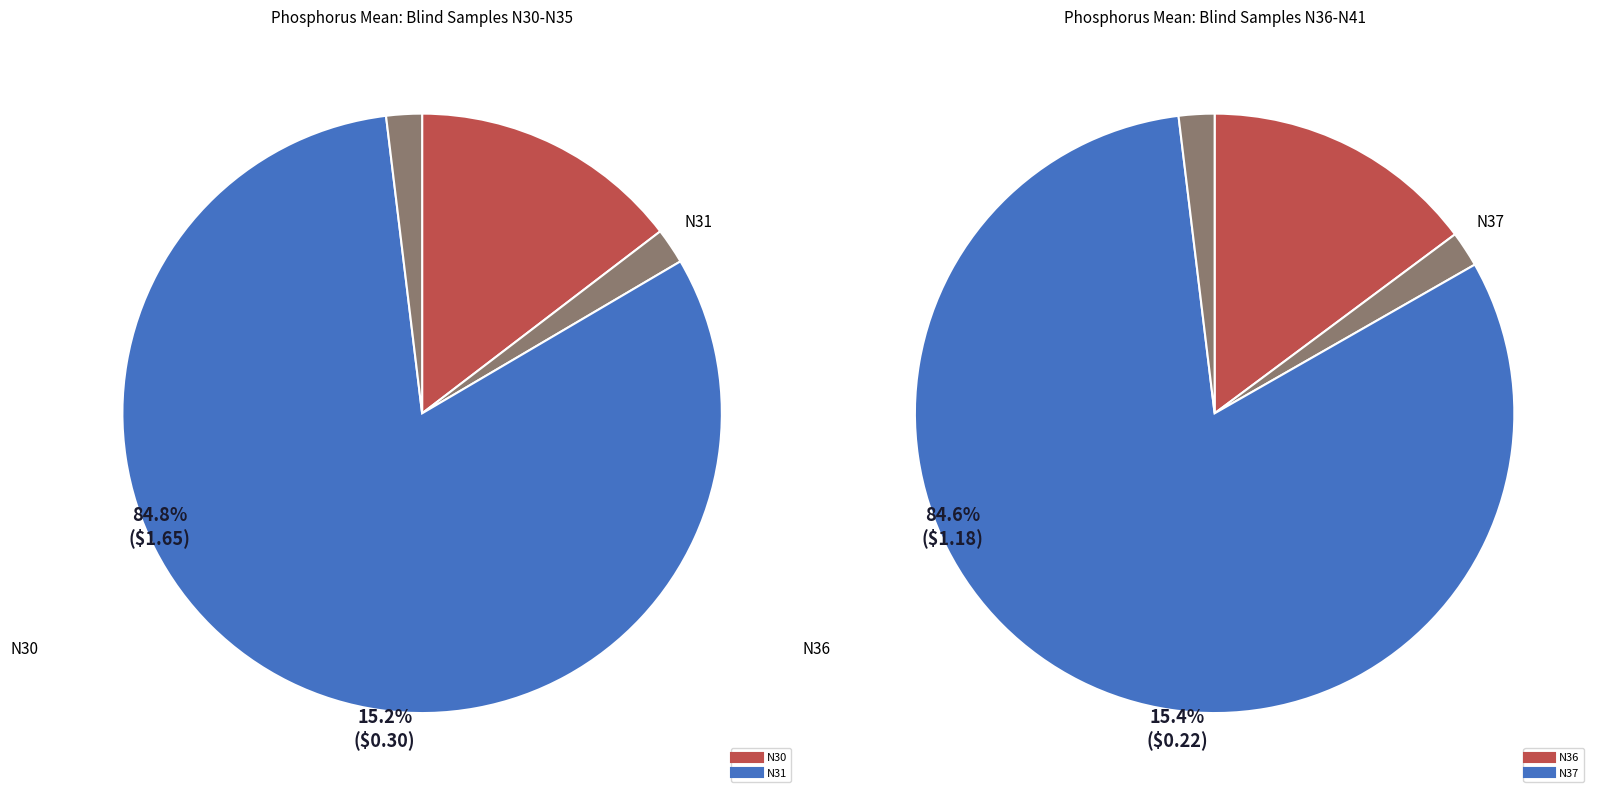

Count the number of slices in the pie.

6